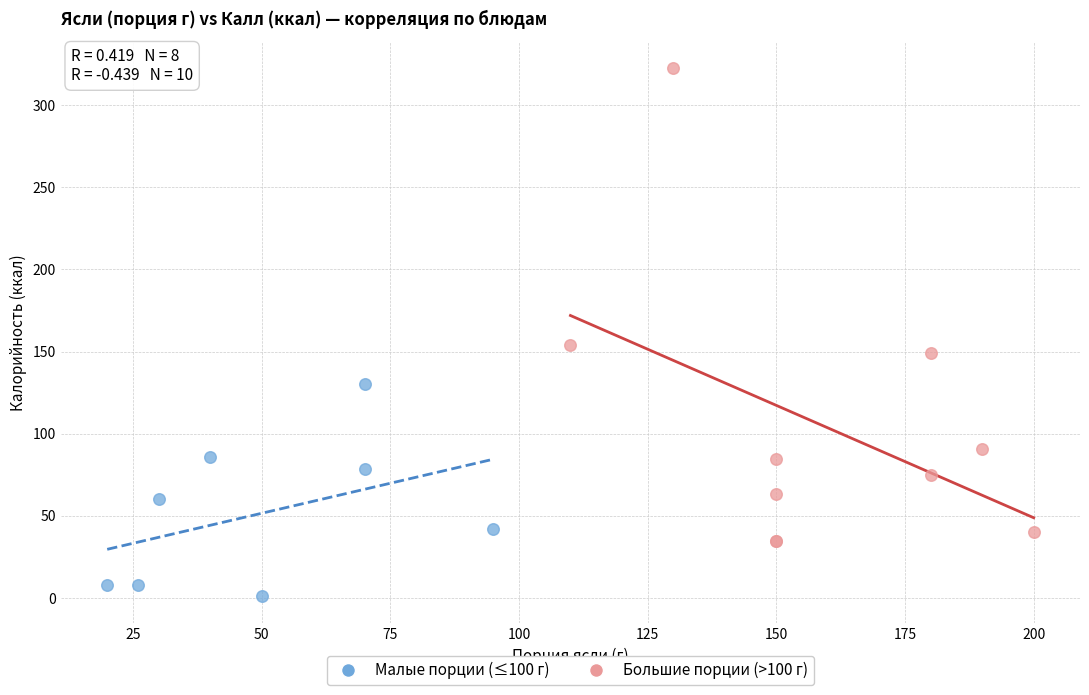

Which series reaches the minimum Y coordinate?

Малые порции (≤100 г)